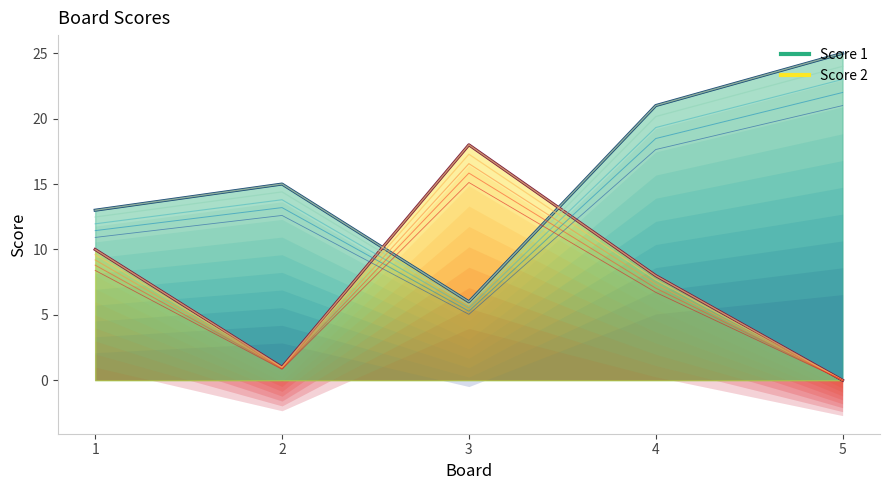

How many values in the Score 2 series exceed 8?

2